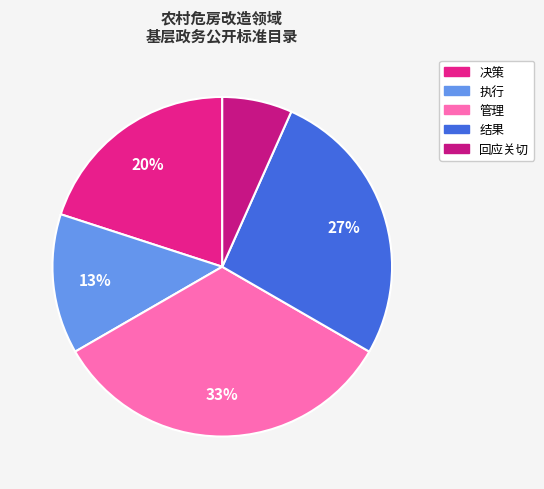

To the nearest percent, what portion does 执行 represent?

13%